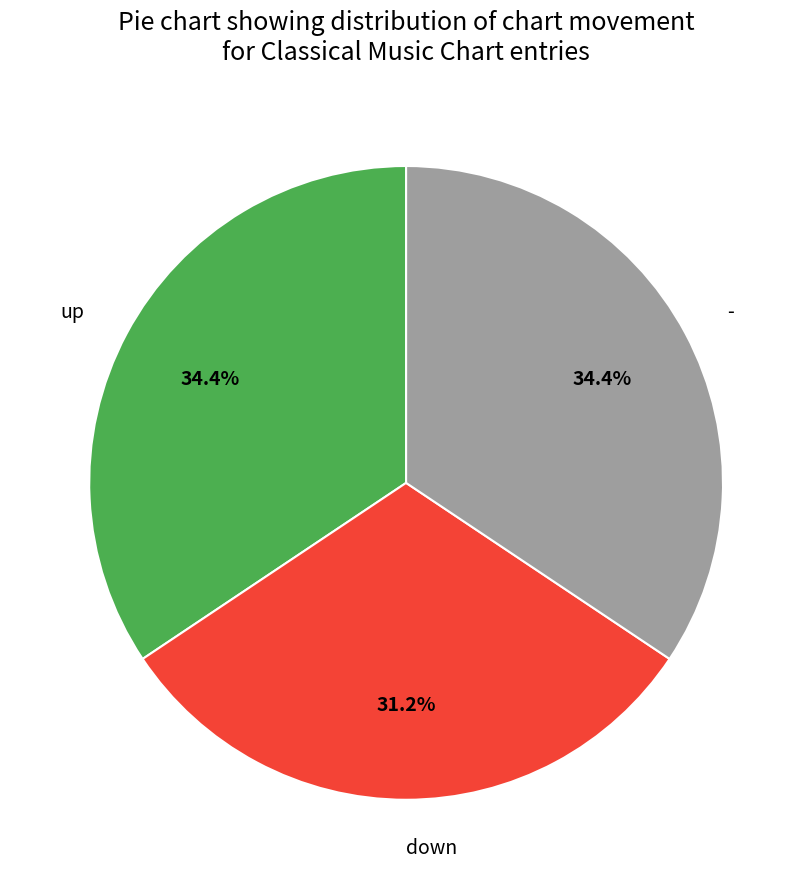

To the nearest percent, what is the difference between the down and - slice percentages?

3%